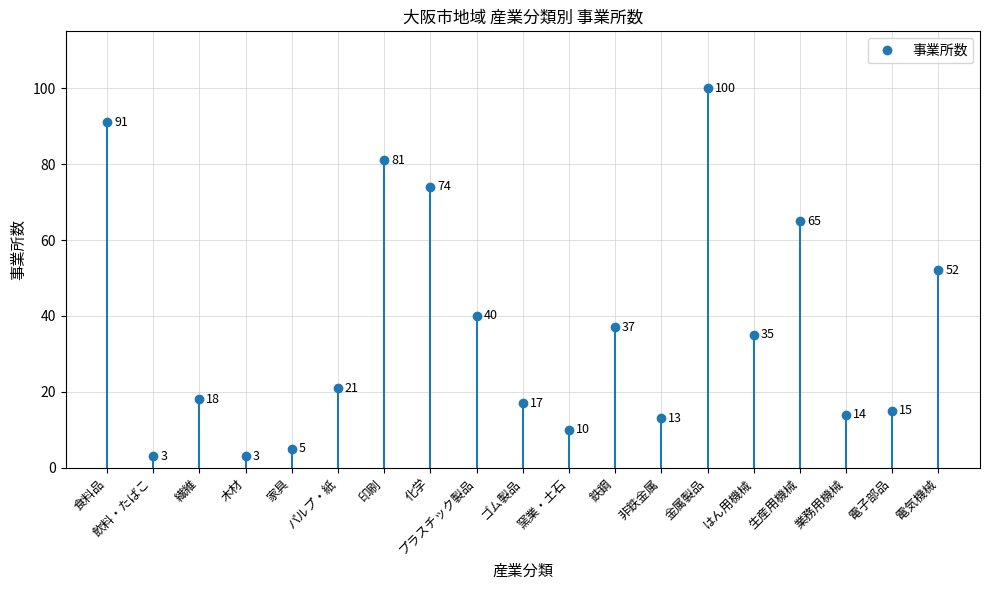

Reading left to right, list all the values displayed in this chart.

91	3	18	3	5	21	81	74	40	17	10	37	13	100	35	65	14	15	52